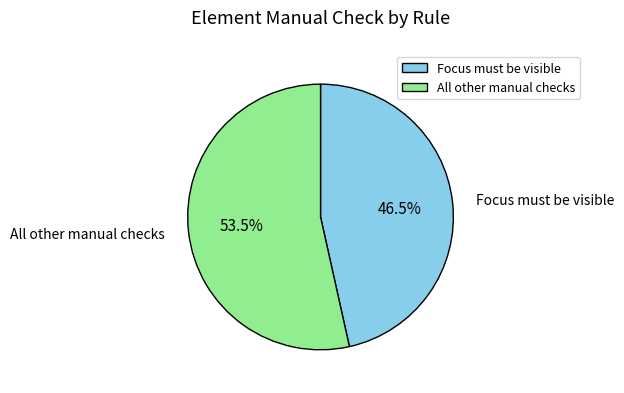

What portion of the pie excludes Focus must be visible?

53.5%